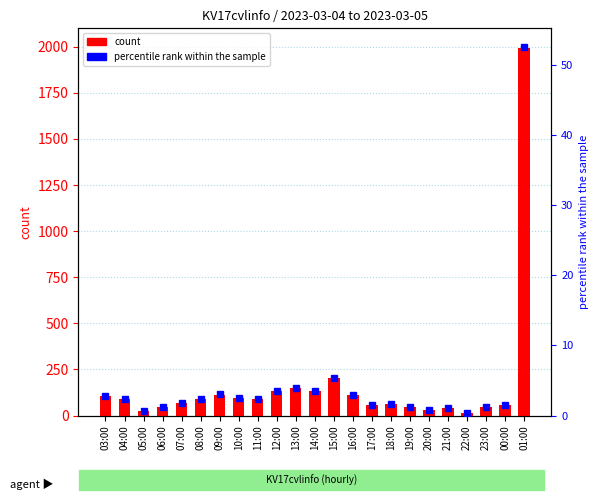

How many bars are there in total?

46